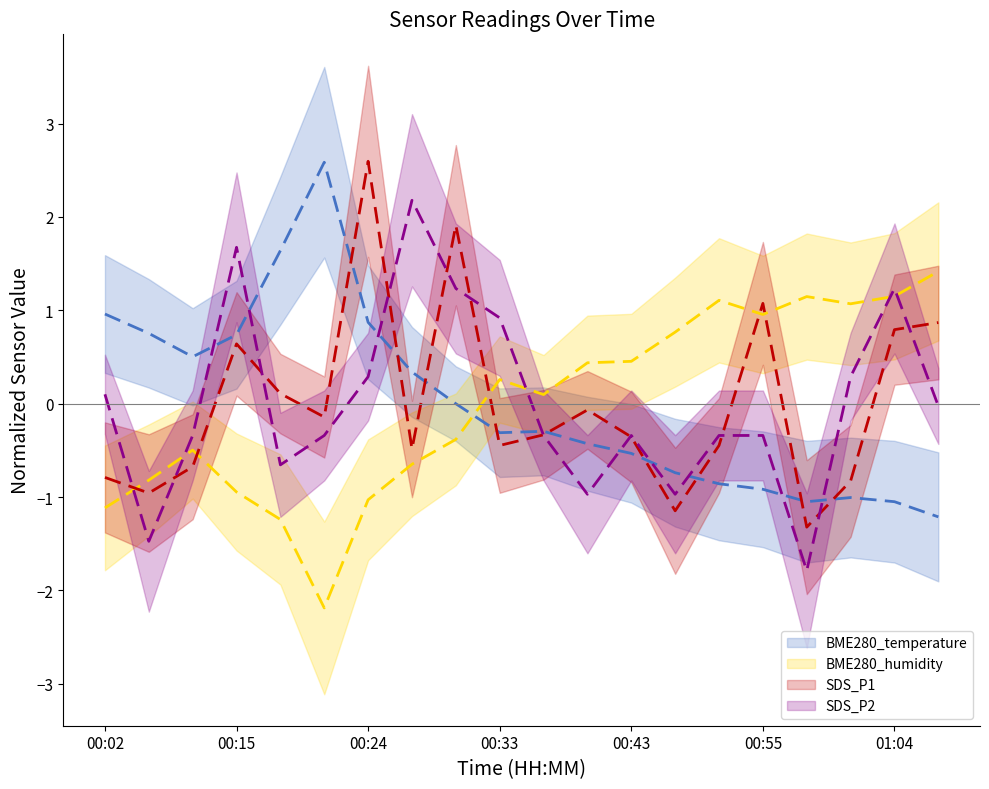

List the series in order of their peak value, highest first.

SDS_P1 (mean), BME280_temperature (mean), SDS_P2 (mean), BME280_humidity (mean)